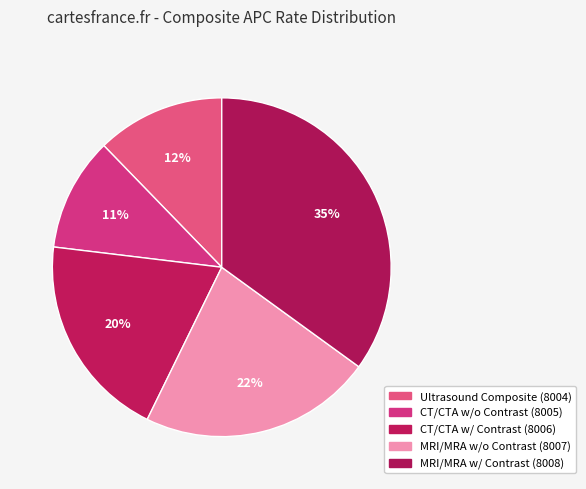

Count the number of slices in the pie.

5